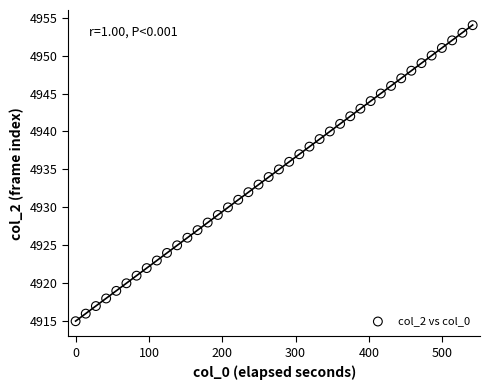

What is the range of Y values (max minus min)?

39